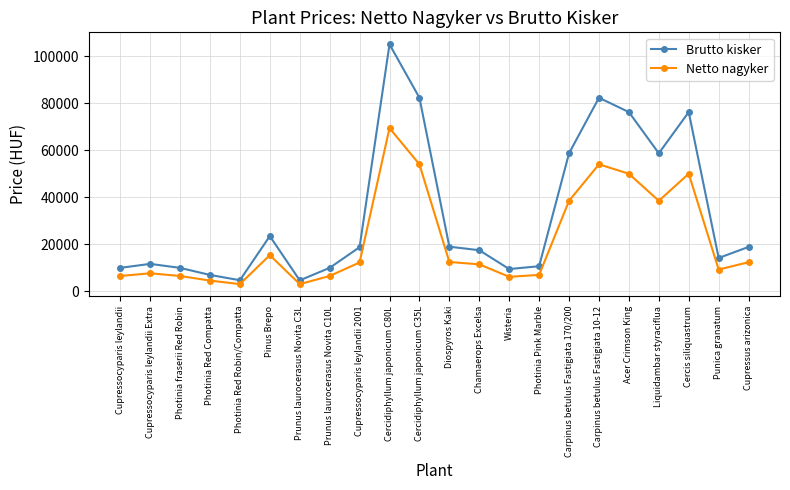

Which series has the largest total across all categories?

Brutto kisker